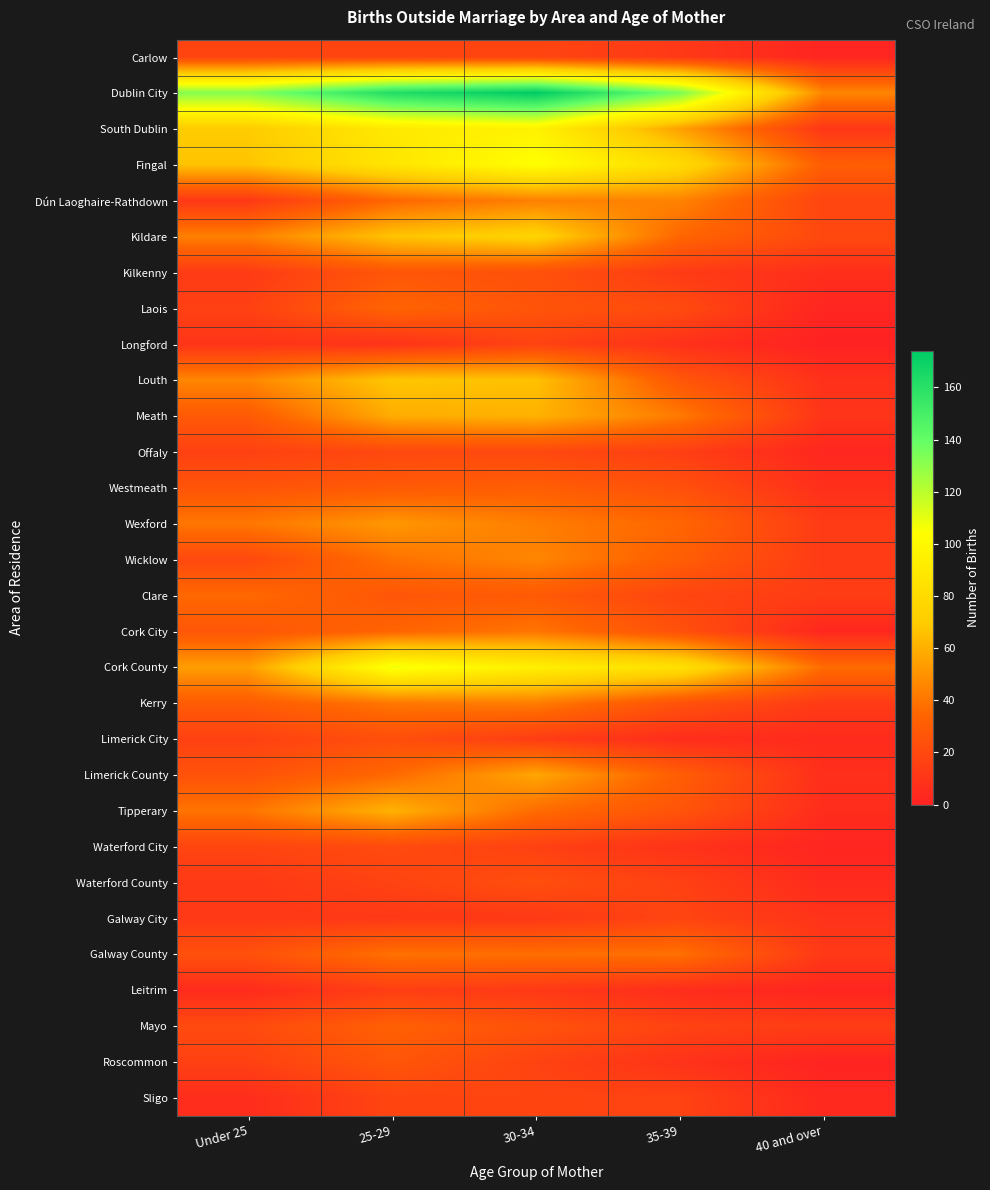

Reading left to right, what are all the values shown in this chart?

Carlow: Under 25=18	25-29=18	30-34=18	35-39=12	40 and over=2
Dublin City: Under 25=132	25-29=162	30-34=174	35-39=135	40 and over=46
South Dublin: Under 25=70	25-29=90	30-34=96	35-39=55	40 and over=11
Fingal: Under 25=67	25-29=87	30-34=105	35-39=80	40 and over=31
Dún Laoghaire-Rathdown: Under 25=12	25-29=35	30-34=44	35-39=45	40 and over=18
Kildare: Under 25=44	25-29=67	30-34=75	35-39=35	40 and over=20
Kilkenny: Under 25=13	25-29=27	30-34=24	35-39=13	40 and over=7
Laois: Under 25=16	25-29=34	30-34=26	35-39=21	40 and over=2
Longford: Under 25=10	25-29=9	30-34=17	35-39=8	40 and over=0
Louth: Under 25=46	25-29=68	30-34=66	35-39=27	40 and over=8
Meath: Under 25=29	25-29=59	30-34=61	35-39=42	40 and over=10
Offaly: Under 25=16	25-29=20	30-34=20	35-39=15	40 and over=3
Westmeath: Under 25=26	25-29=29	30-34=31	35-39=24	40 and over=7
Wexford: Under 25=41	25-29=52	30-34=43	35-39=35	40 and over=13
Wicklow: Under 25=20	25-29=39	30-34=46	35-39=31	40 and over=13
Clare: Under 25=36	25-29=27	30-34=29	35-39=18	40 and over=14
Cork City: Under 25=27	25-29=34	30-34=40	35-39=24	40 and over=3
Cork County: Under 25=54	25-29=108	30-34=94	35-39=84	40 and over=37
Kerry: Under 25=30	25-29=41	30-34=43	35-39=25	40 and over=13
Limerick City: Under 25=16	25-29=23	30-34=14	35-39=6	40 and over=5
Limerick County: Under 25=25	25-29=36	30-34=57	35-39=31	40 and over=7
Tipperary: Under 25=40	25-29=61	30-34=37	35-39=26	40 and over=6
Waterford City: Under 25=18	25-29=21	30-34=16	35-39=9	40 and over=2
Waterford County: Under 25=12	25-29=17	30-34=23	35-39=16	40 and over=5
Galway City: Under 25=12	25-29=12	30-34=12	35-39=18	40 and over=9
Galway County: Under 25=24	25-29=39	30-34=38	35-39=39	40 and over=12
Leitrim: Under 25=5	25-29=15	30-34=12	35-39=6	40 and over=2
Mayo: Under 25=21	25-29=32	30-34=25	35-39=17	40 and over=14
Roscommon: Under 25=16	25-29=27	30-34=17	35-39=9	40 and over=1
Sligo: Under 25=6	25-29=18	30-34=18	35-39=17	40 and over=4